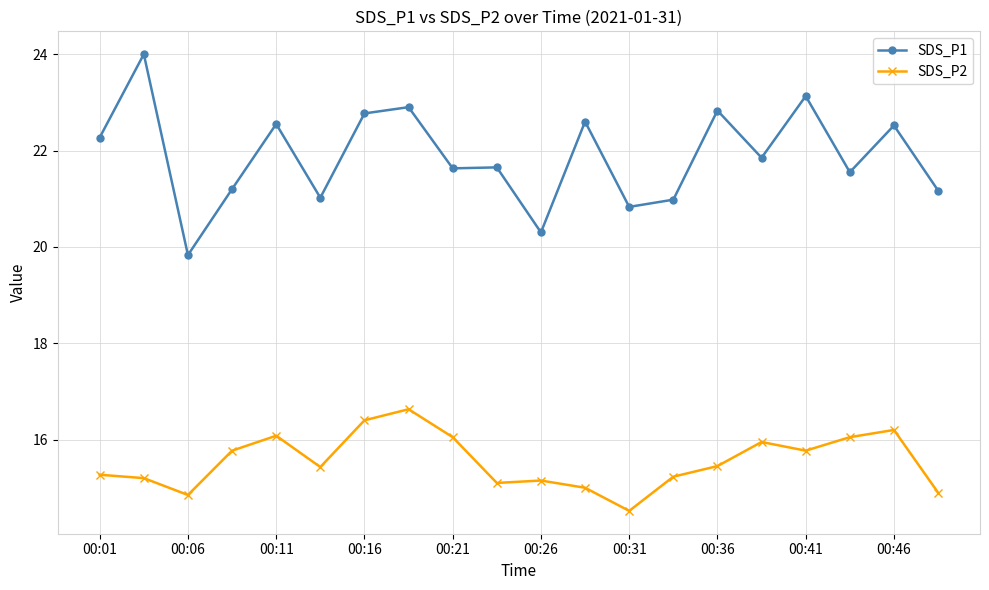

List the series in order of their overall mean, highest first.

SDS_P1, SDS_P2